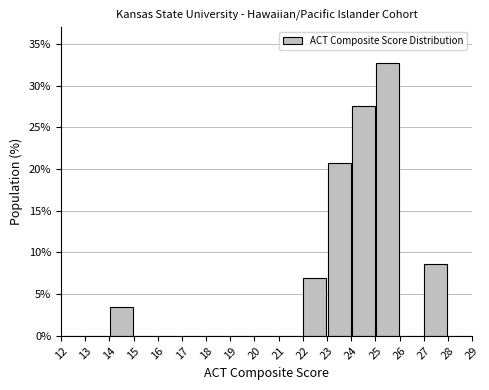

Reading left to right, transcribe this chart: for each bar, give the range it covers on the x-axis and its height. The values are not printed on the chart, so give them approximately, as read against the axis.

12 to 13: 0
13 to 14: 0
14 to 15: 3.5
15 to 16: 0
16 to 17: 0
17 to 18: 0
18 to 19: 0
19 to 20: 0
20 to 21: 0
21 to 22: 0
22 to 23: 7.0
23 to 24: 20.5
24 to 25: 27.5
25 to 26: 33.0
26 to 27: 0
27 to 28: 8.5
28 to 29: 0